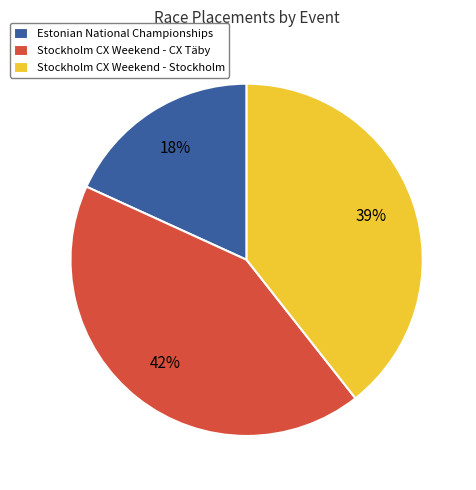

To the nearest percent, what is the difference between the Stockholm CX Weekend - Stockholm and Estonian National Championships slice percentages?

21%